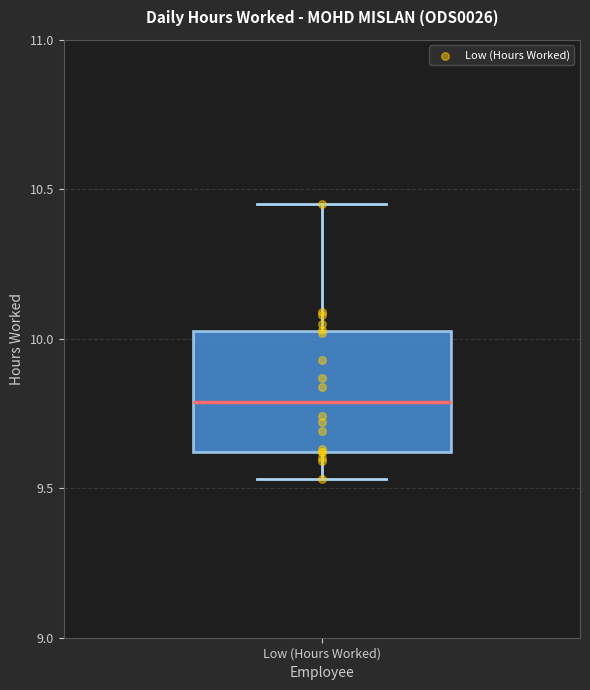

Where is the upper edge of the box for Low (Hours Worked) on the y-axis? The values are not printed on the chart, so give them approximately, as read against the axis.

10.05